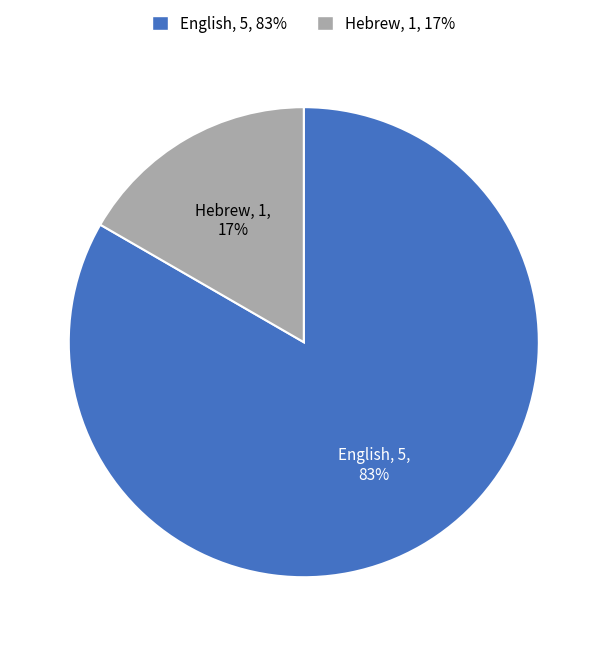

Does English represent more than half of the total?

Yes